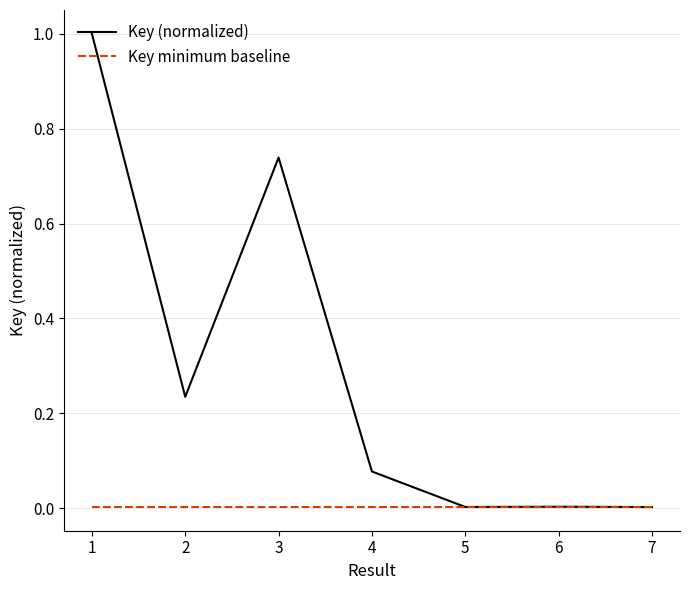

What is the maximum value shown in the chart?

1.0